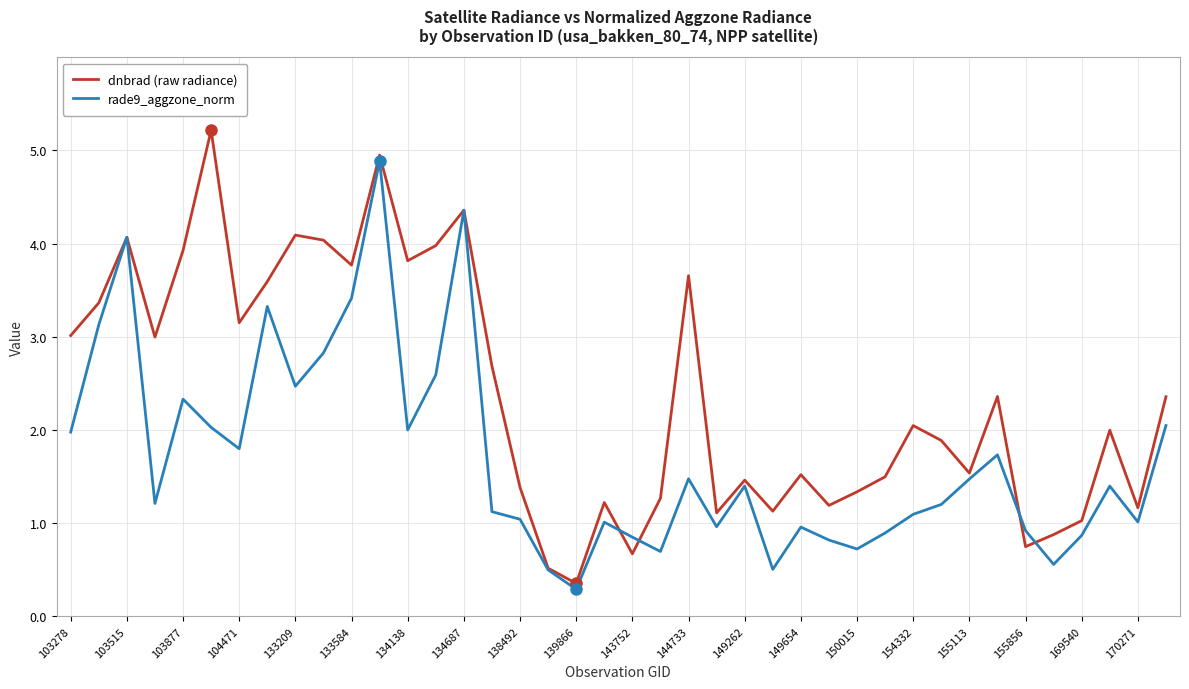

Which series has the widest spread of values?

dnbrad (raw radiance)